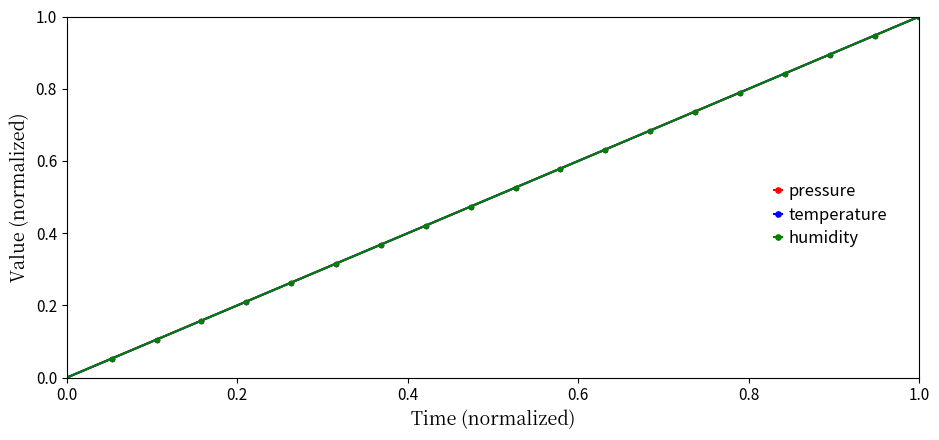

What is the difference between the second highest and minimum values in the temperature series?

0.9